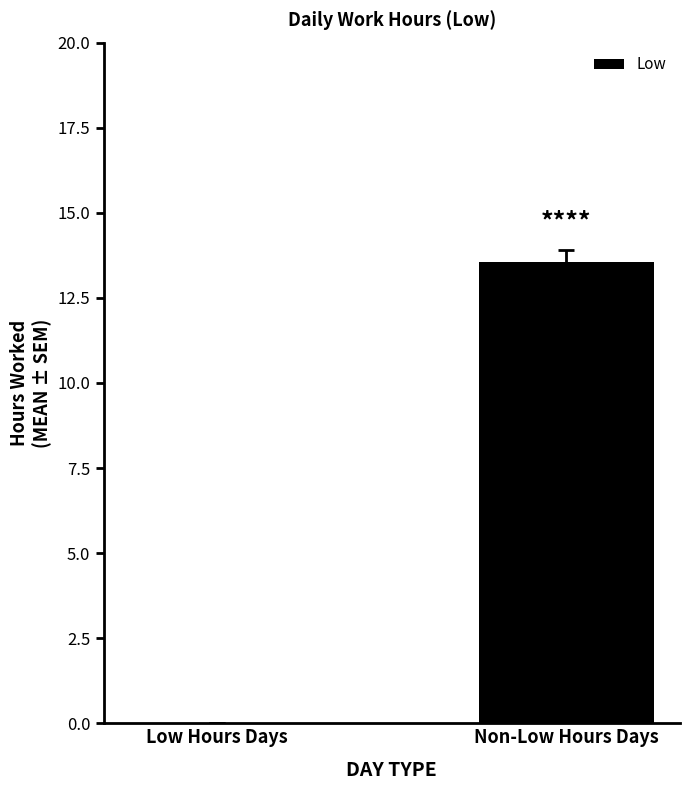

What is the sum of the values at Non-Low Hours Days and Low Hours Days?

13.6